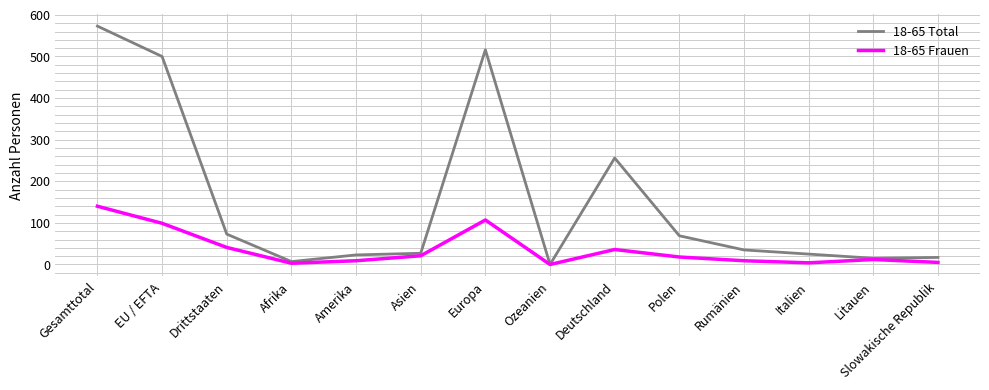

What are all the series names shown in the legend?

18-65 Total, 18-65 Frauen